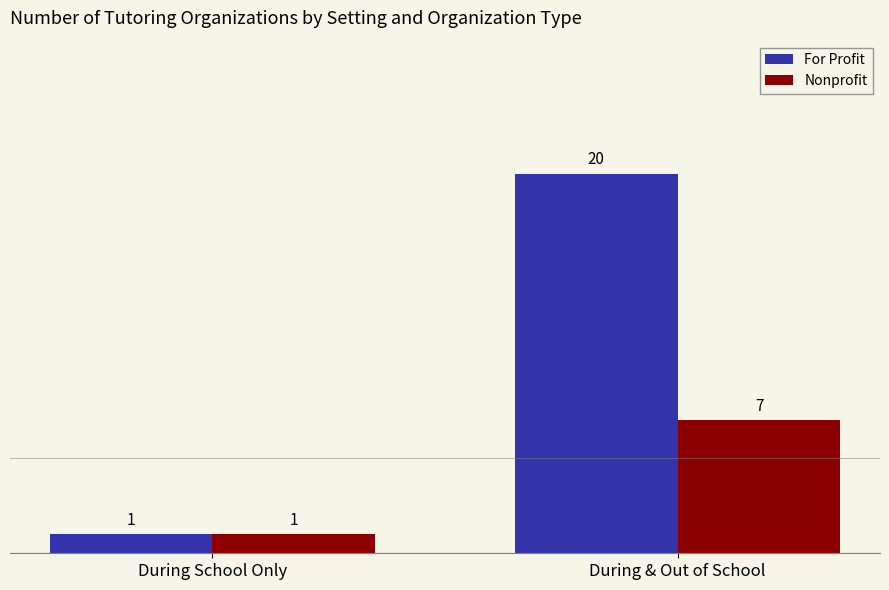

What is the value of the For Profit bar at the 1st from the left?

1